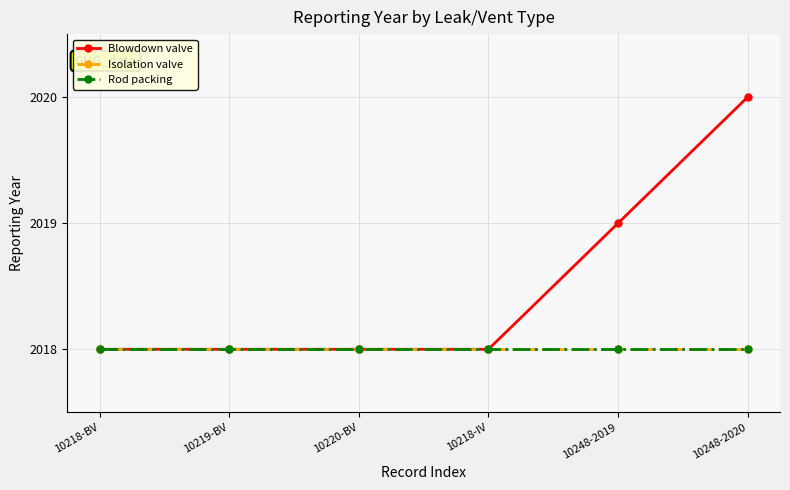

Which has a higher value, 10248-2019 or 10219-BV?

10248-2019